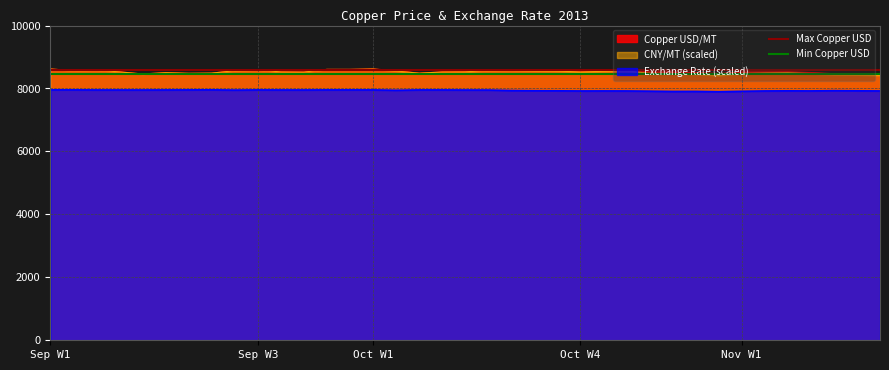

True or false: Exchange Rate (scaled) and CNY/MT (scaled) cross at least once.

False